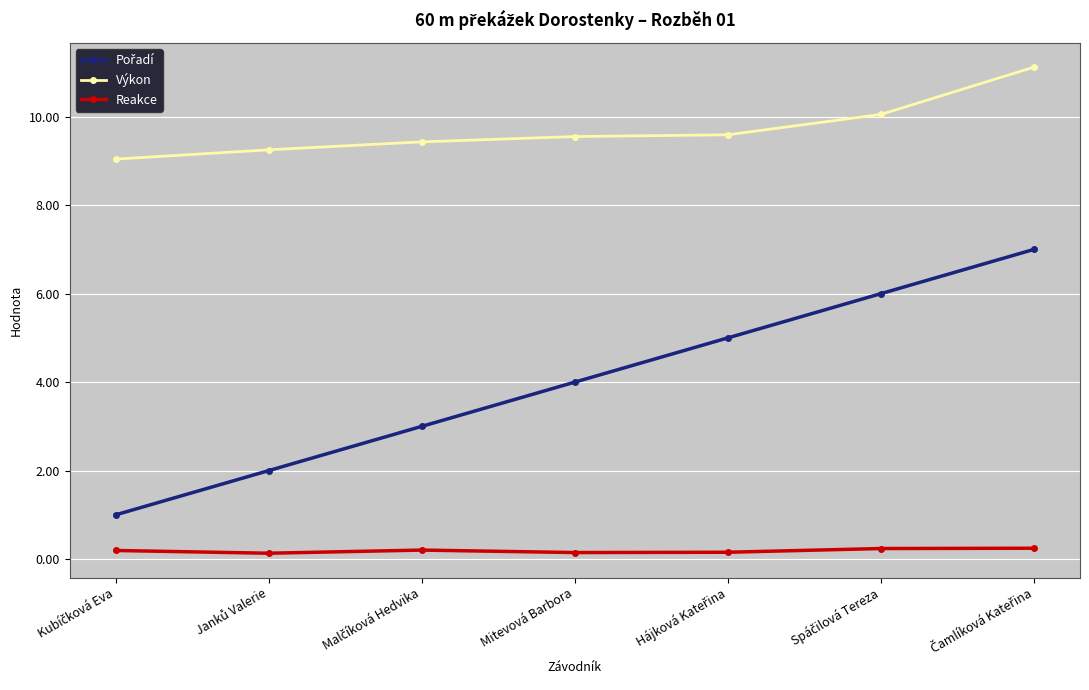

What is the difference between the maximum and second lowest values in the Výkon series?

1.9